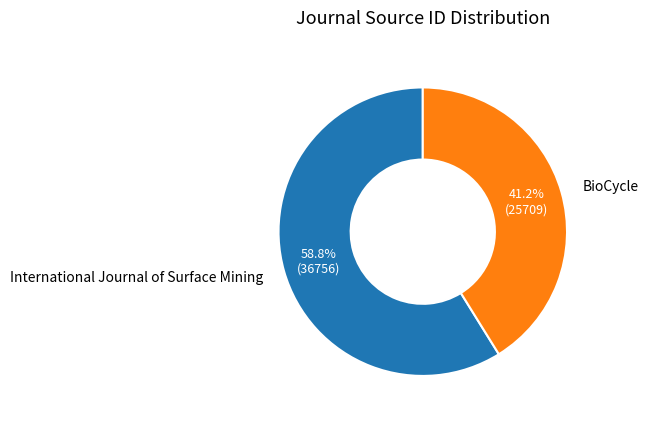

What percentage is the BioCycle slice, to the nearest percent?

41%